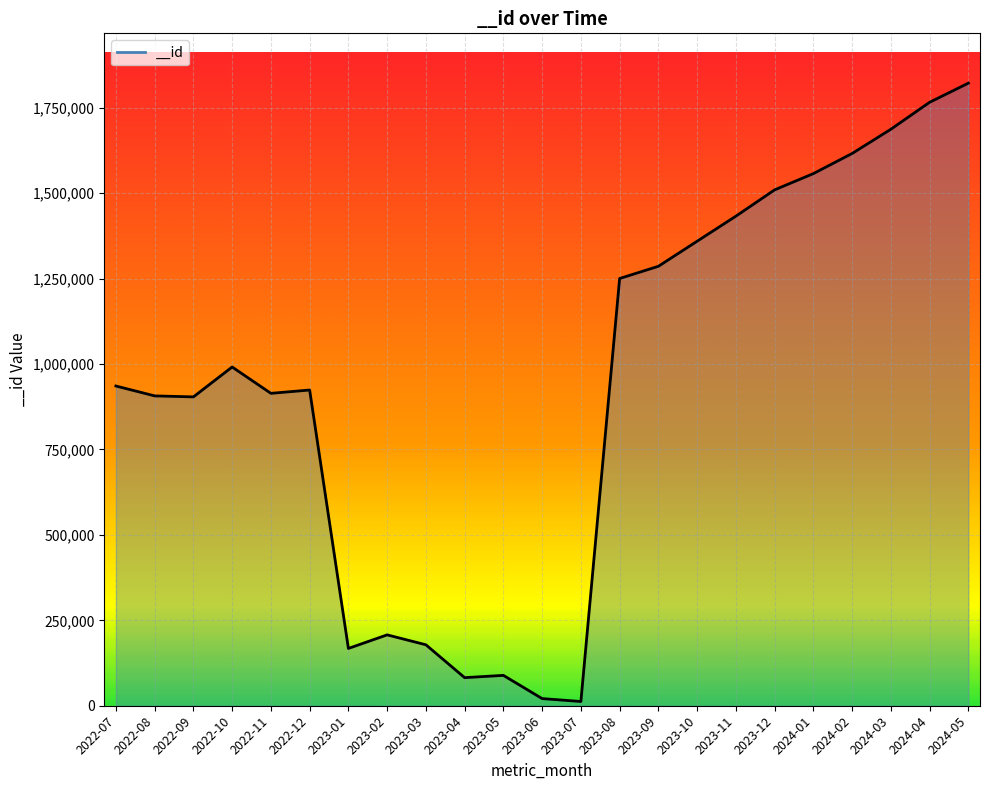

What is the difference between the second highest and minimum values?

1753858